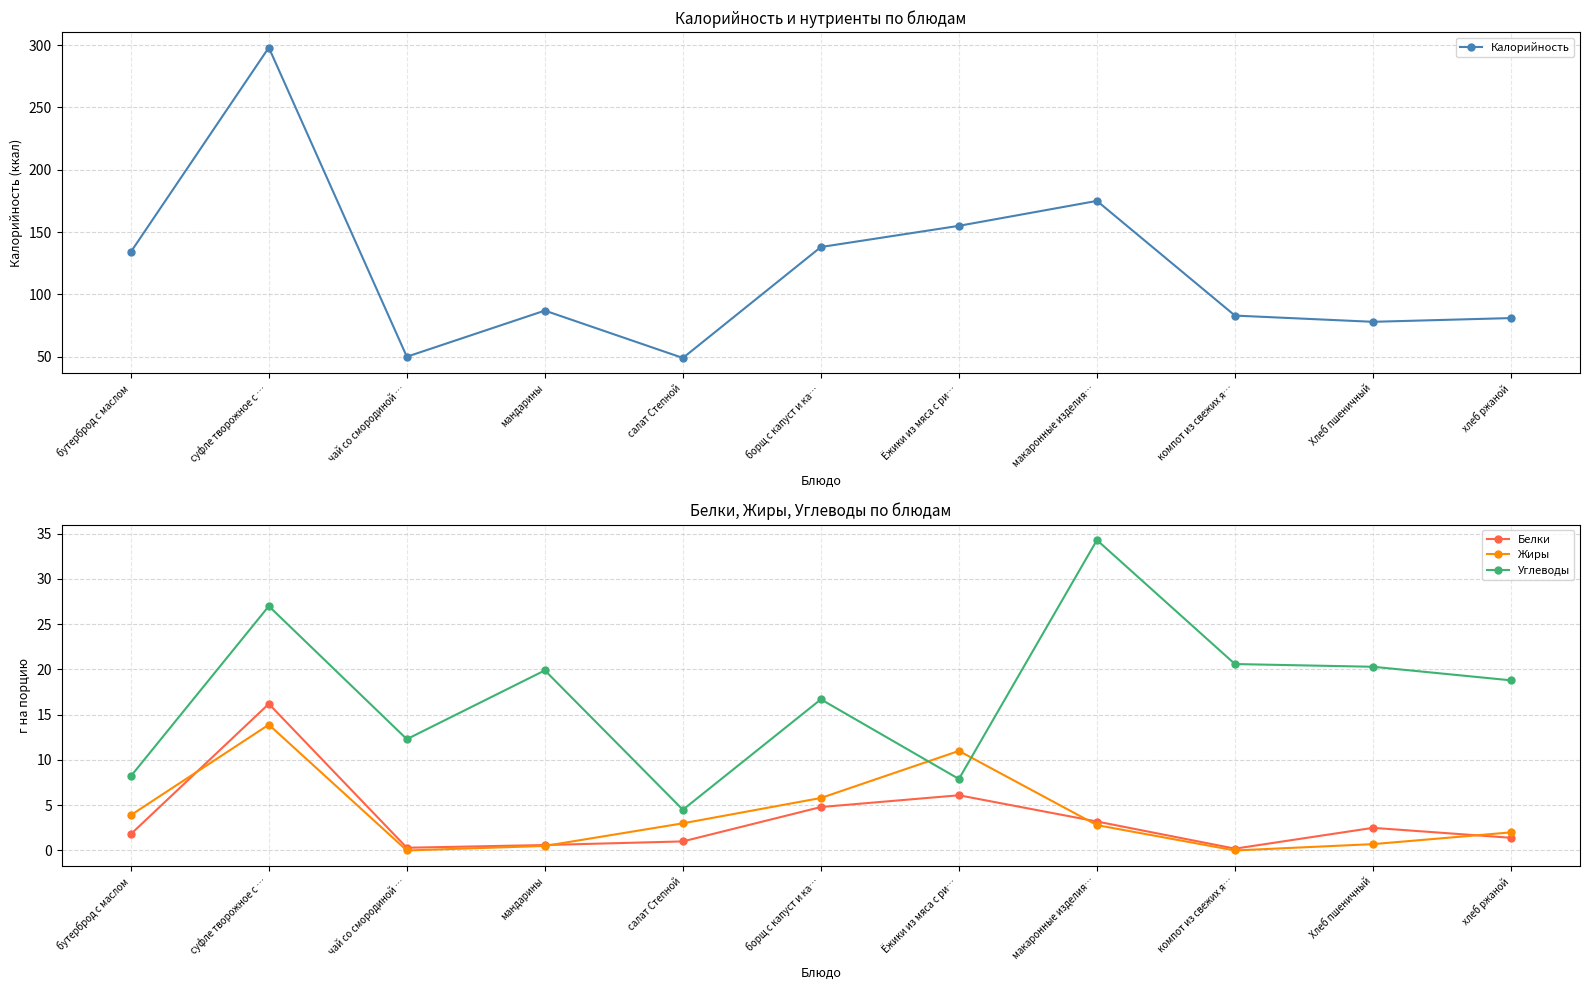

How many lines are shown in the chart?

4